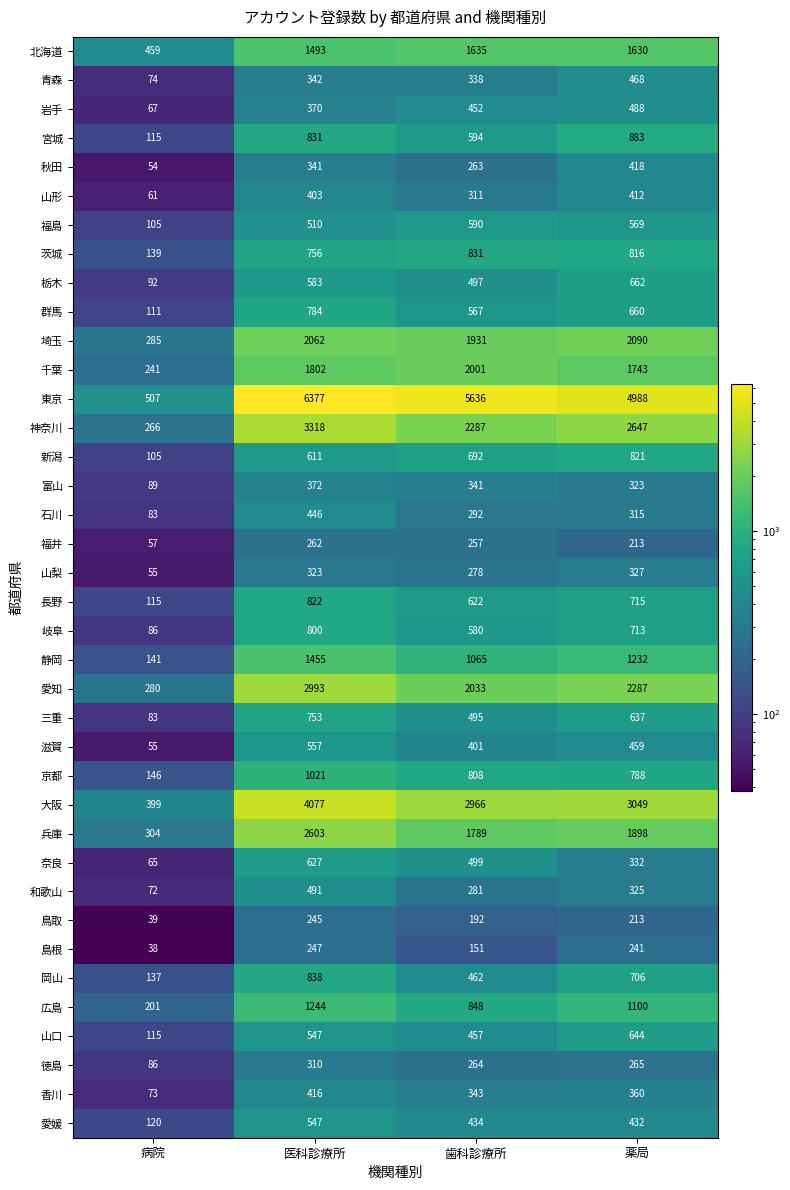

The value of 岩手 at 病院 is 67. True or false?

True